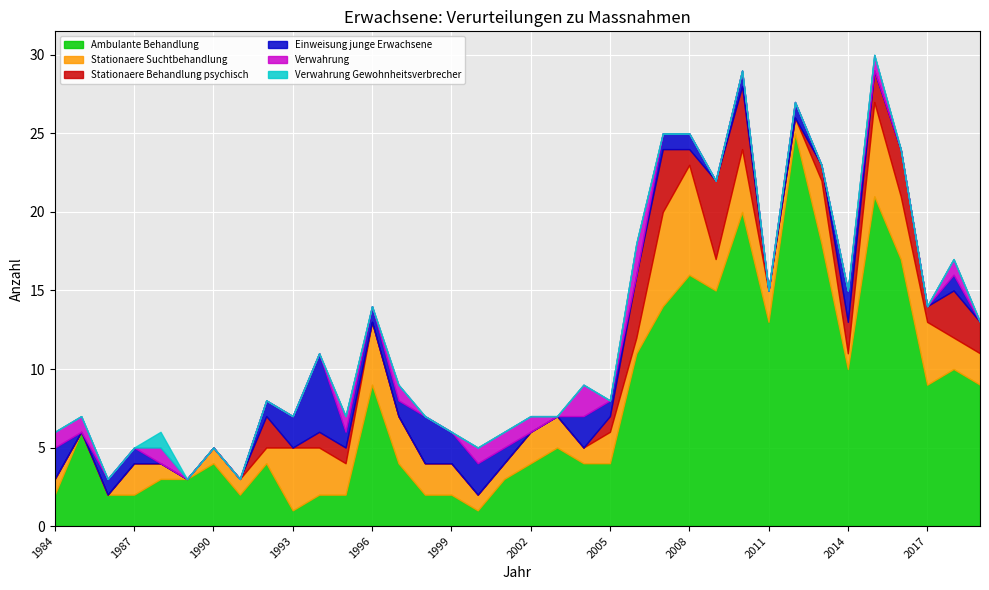

At 2011, list the series in order from smallest to largest.

Stationaere Behandlung psychisch, Einweisung junge Erwachsene, Verwahrung, Verwahrung Gewohnheitsverbrecher, Stationaere Suchtbehandlung, Ambulante Behandlung